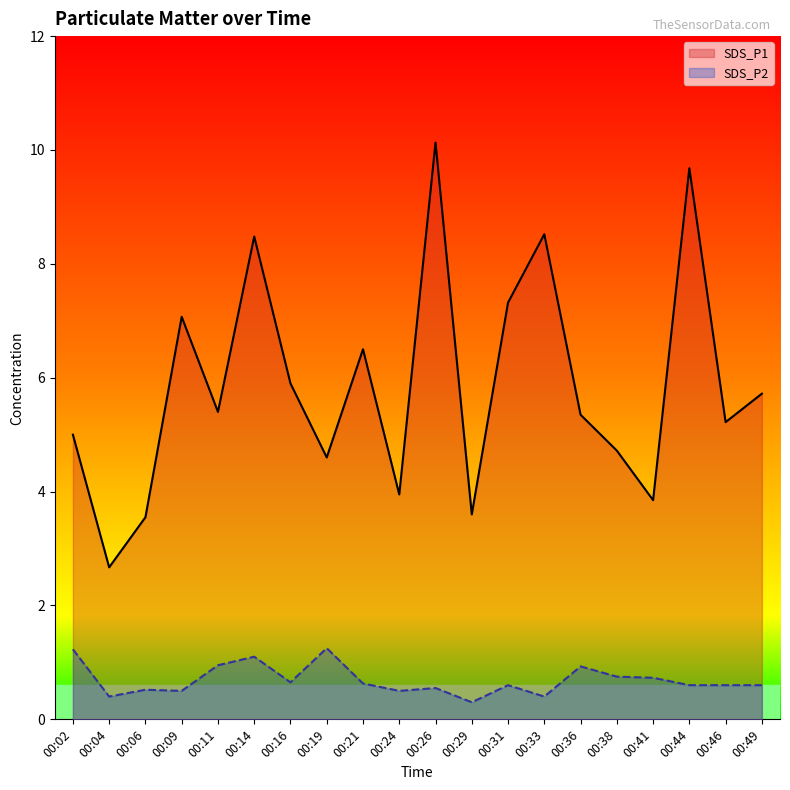

True or false: SDS_P1 and SDS_P2 intersect in this chart.

False